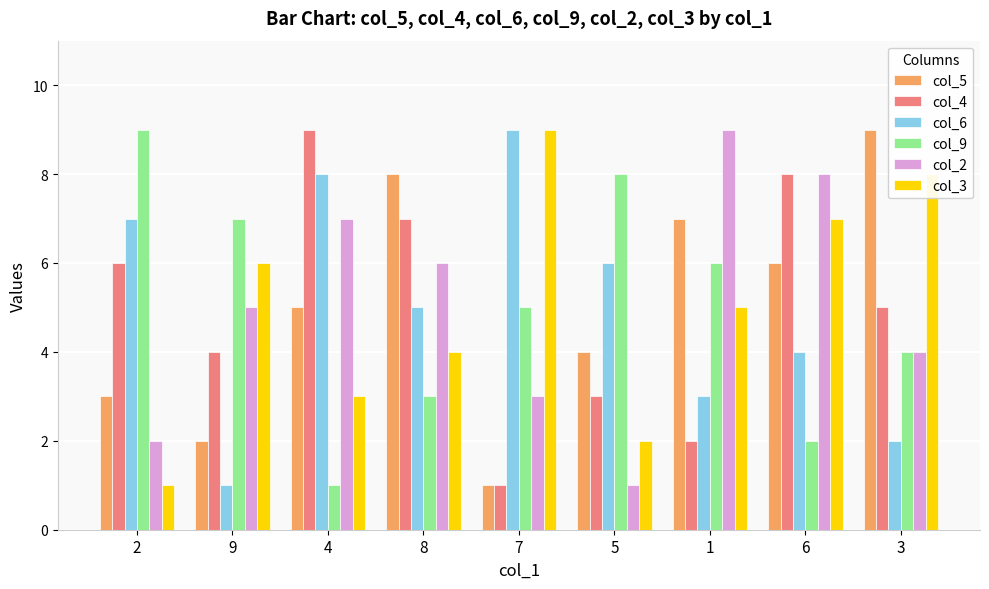

What is the difference between the col_9 values at 5 and 7?

3